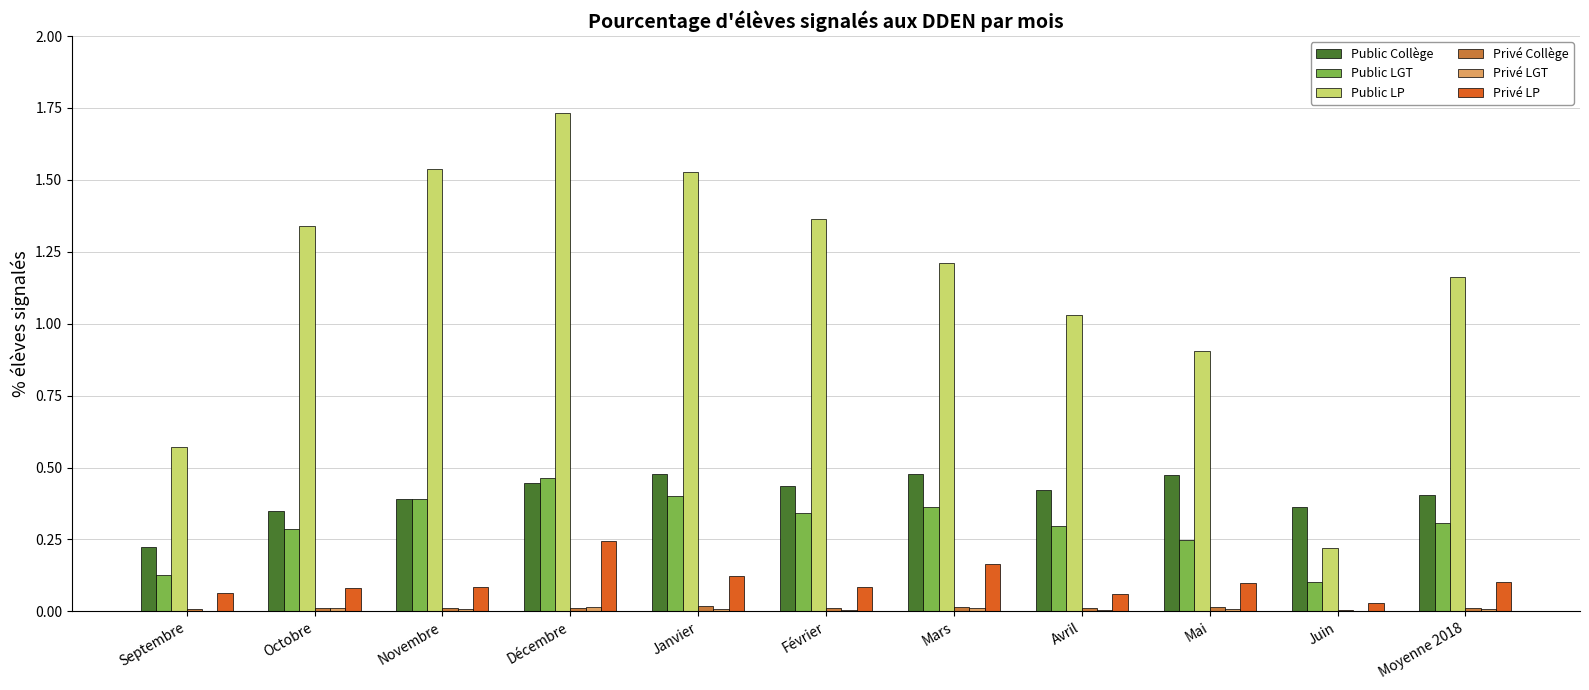

Is it true that Public Collège equals 0.4 at Juin?

True